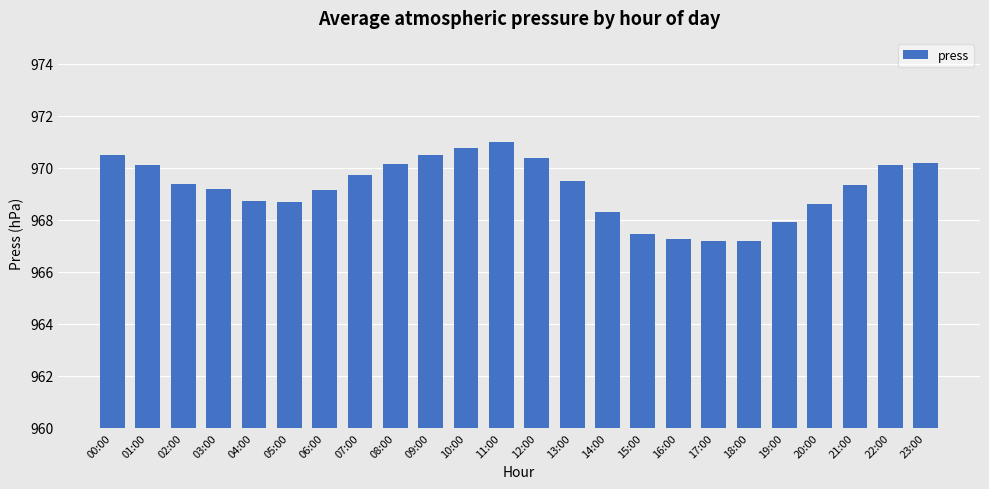

Which category has the highest value across all series?

11:00